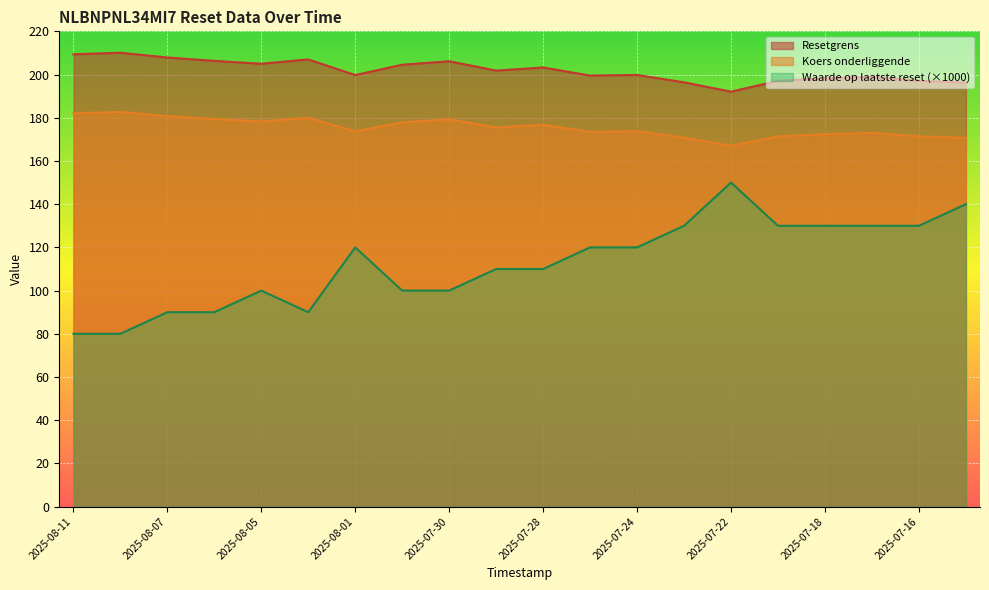

What is the minimum value shown in the chart?

80.0